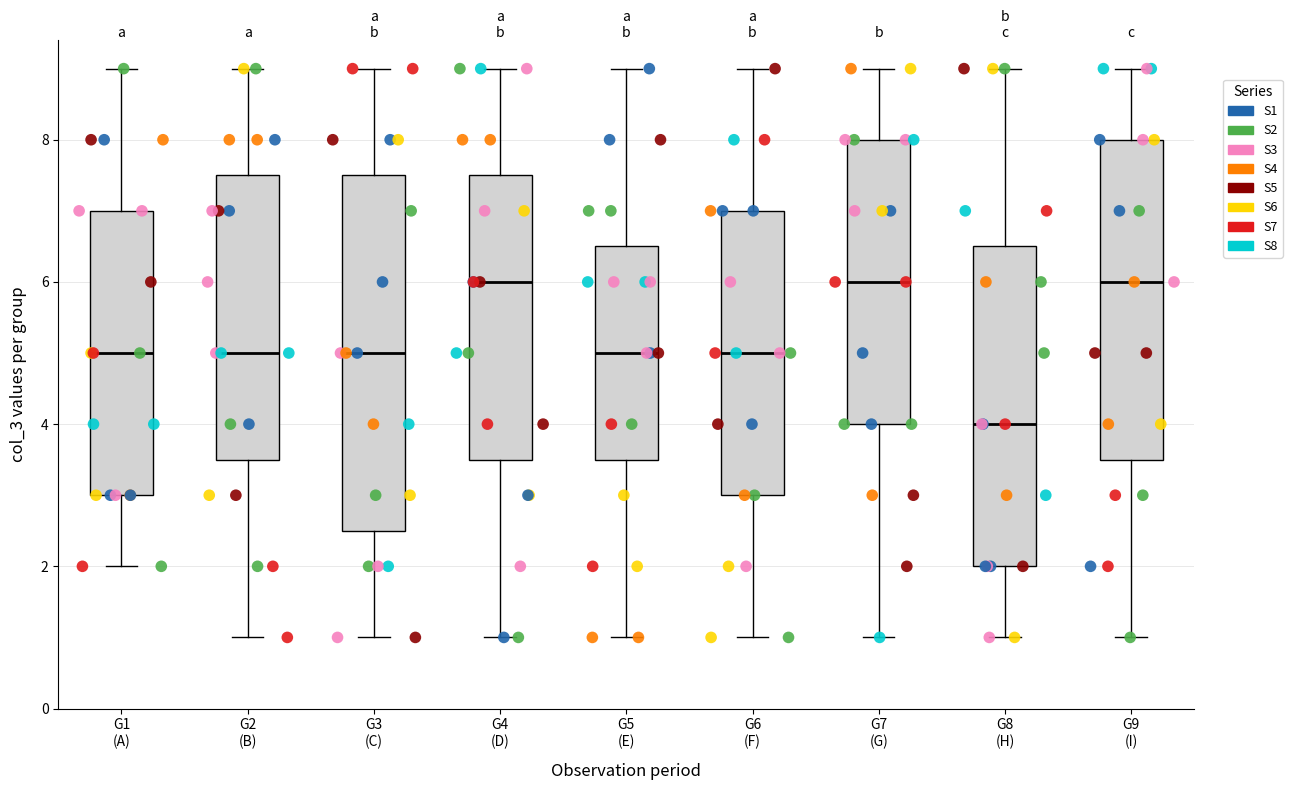

Reading left to right, transcribe this box plot: for each box, give where its median line is, the range the box spans, and where its two whiskers end, as read against the y-axis. The values are not printed on the chart, so give them approximately, as read against the axis.

G1 (A): median 5.0, box 3.0 to 7.0, whiskers 2.0 to 9.0
G2 (B): median 5.0, box 3.6 to 7.6, whiskers 1.0 to 9.0
G3 (C): median 5.0, box 2.6 to 7.6, whiskers 1.0 to 9.0
G4 (D): median 6.0, box 3.6 to 7.6, whiskers 1.0 to 9.0
G5 (E): median 5.0, box 3.6 to 6.6, whiskers 1.0 to 9.0
G6 (F): median 5.0, box 3.0 to 7.0, whiskers 1.0 to 9.0
G7 (G): median 6.0, box 4.0 to 8.0, whiskers 1.0 to 9.0
G8 (H): median 4.0, box 2.0 to 6.6, whiskers 1.0 to 9.0
G9 (I): median 6.0, box 3.6 to 8.0, whiskers 1.0 to 9.0